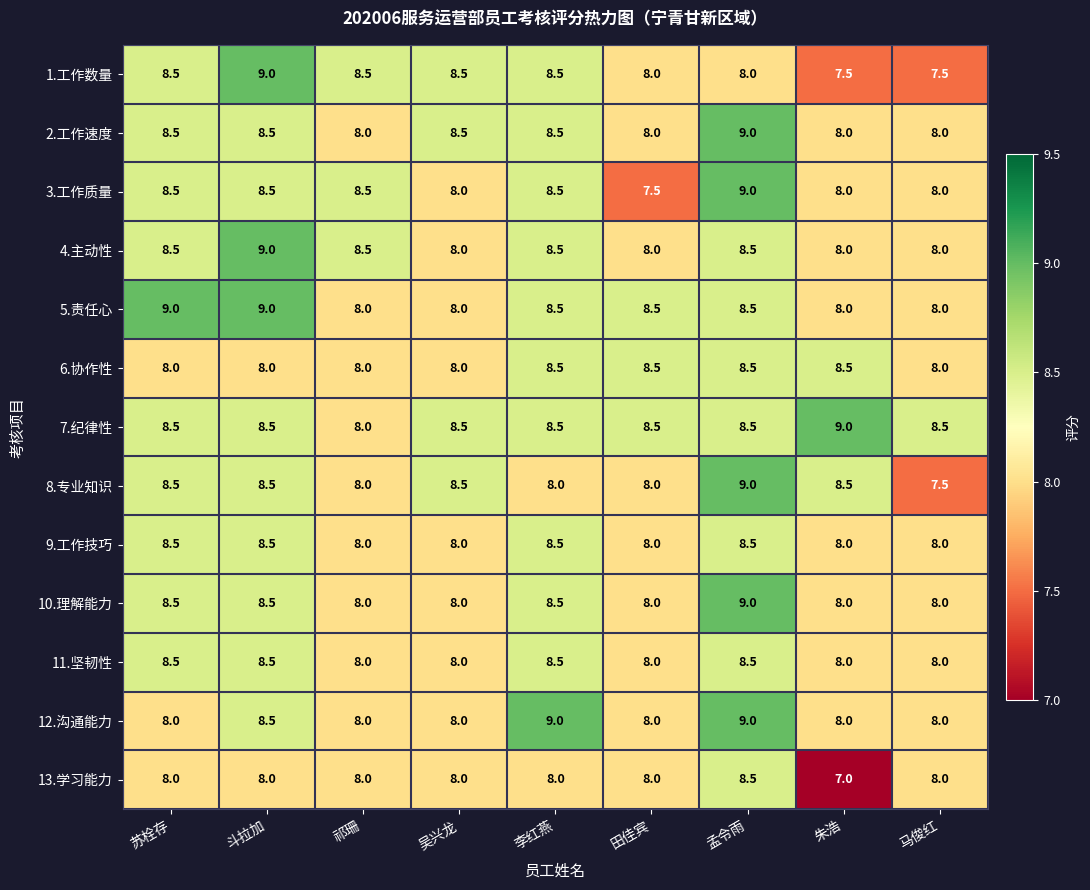

What is the difference between the highest and lowest values at 苏栓存?

1.0